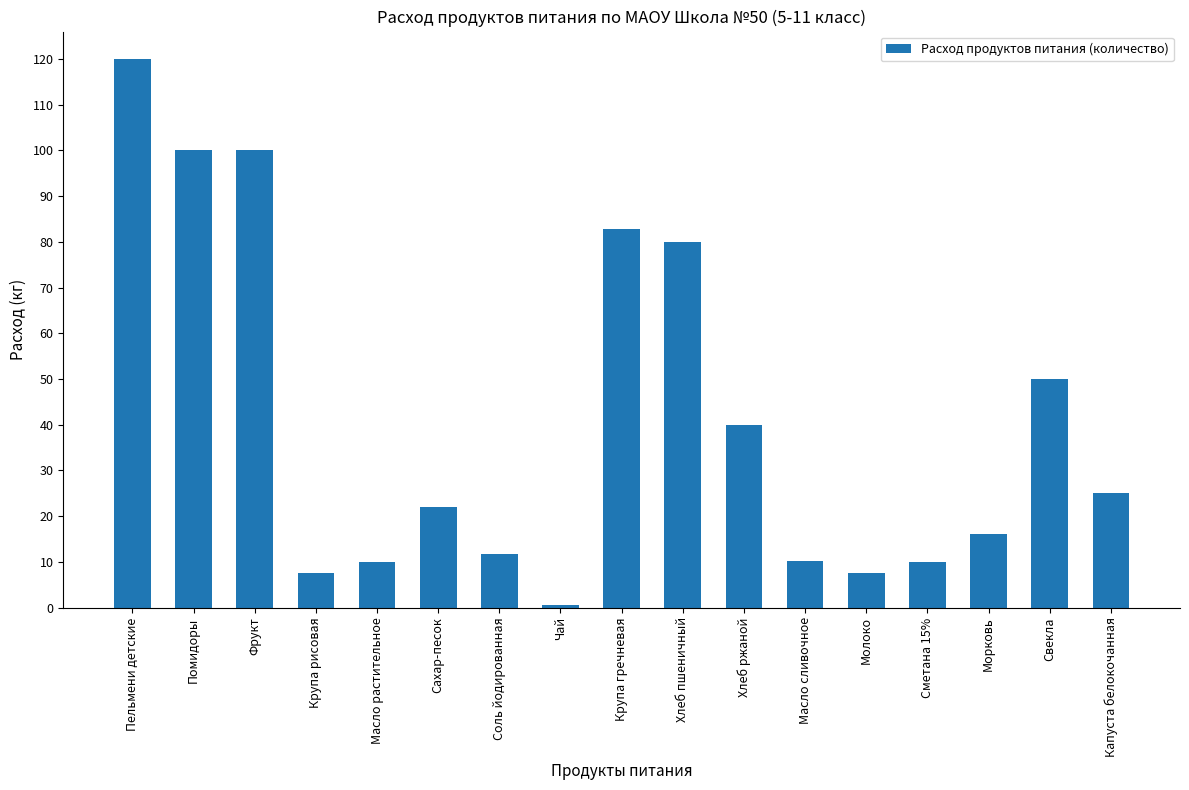

The value at Хлеб пшеничный is 36.4. True or false?

False